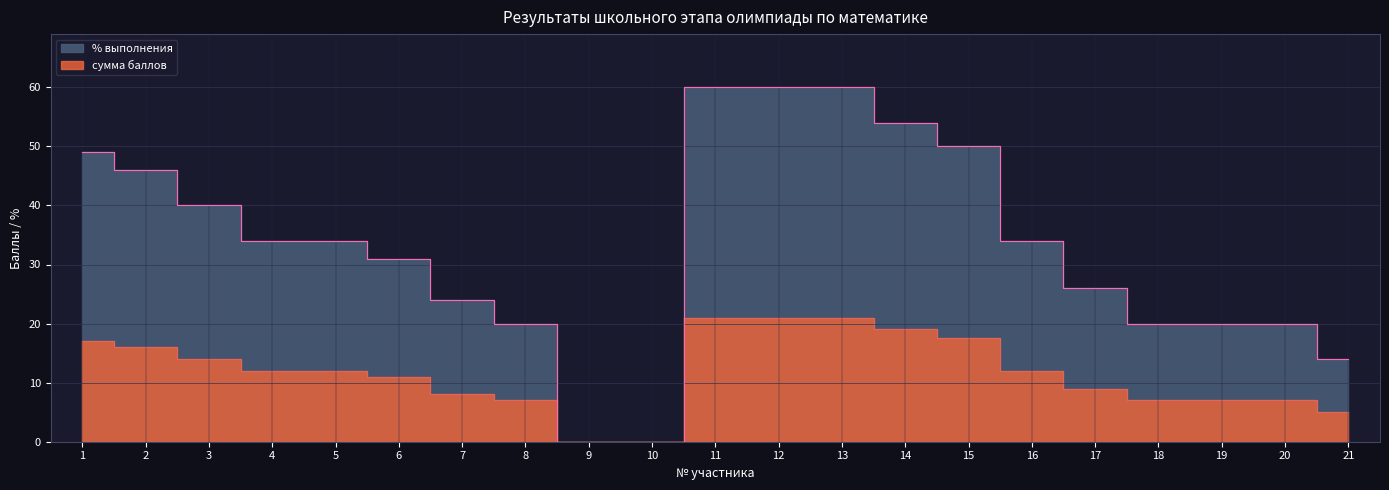

Is the value of % выполнения at 19 greater than the value of сумма баллов at 7?

Yes